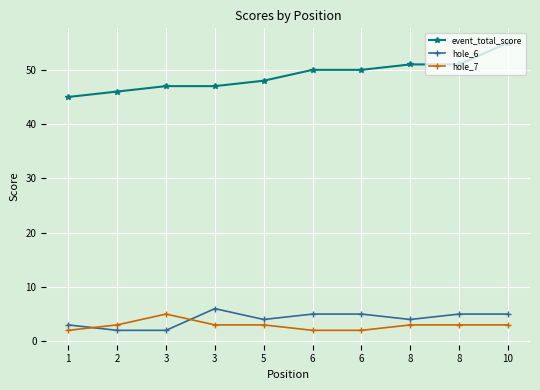

How many values in the event_total_score series are below 50?

5